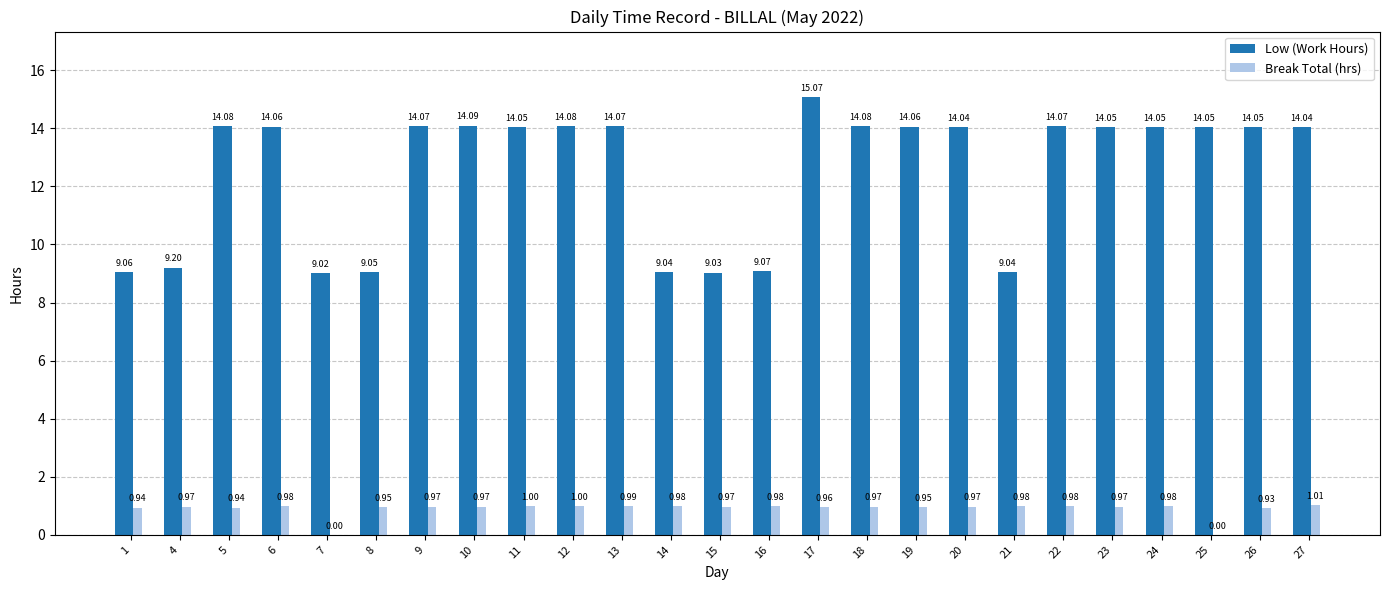

What is the total value across all series at 14?

10.0